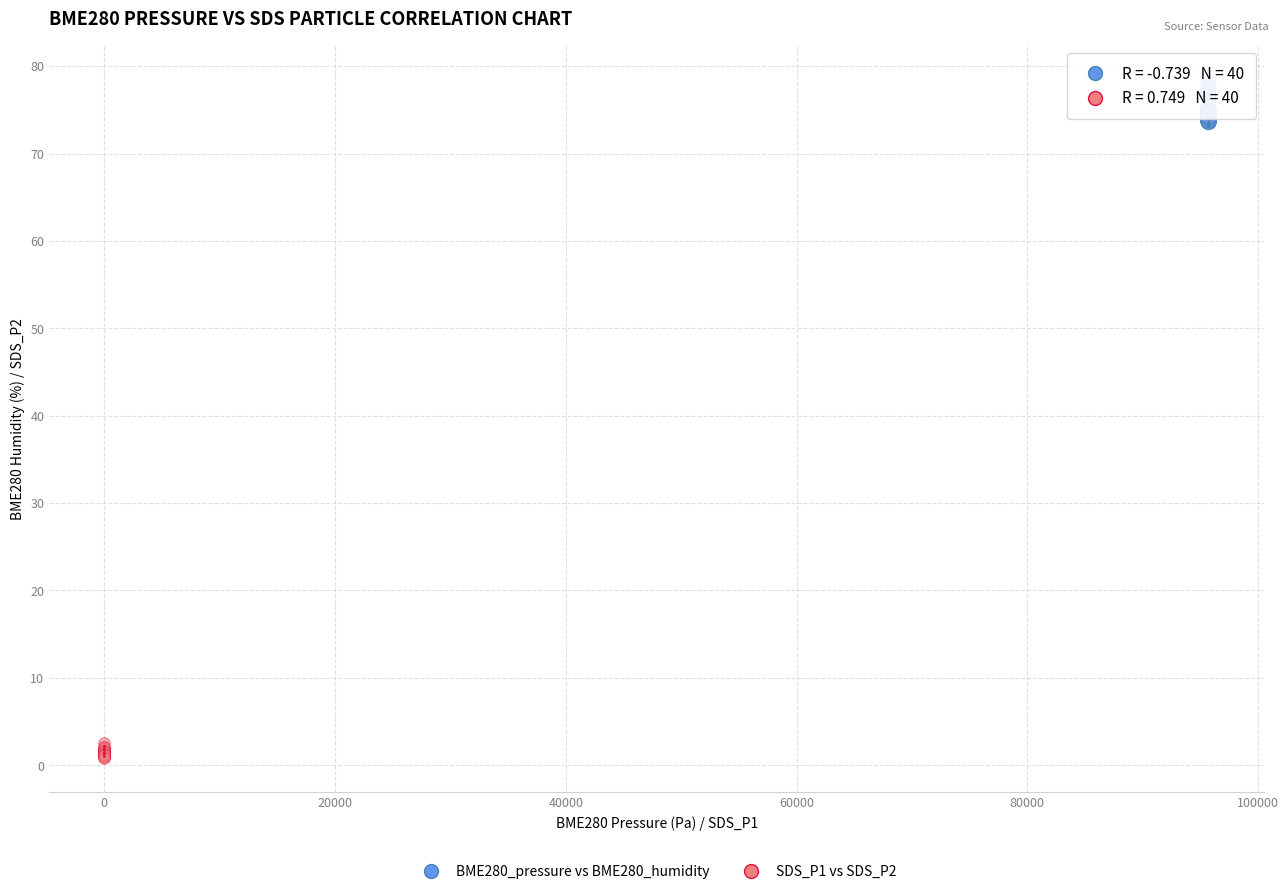

Which series contains the lowest Y value?

SDS_P1 vs SDS_P2